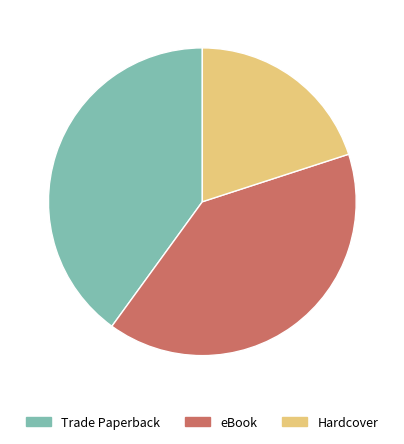

Is there a majority slice in this chart?

No